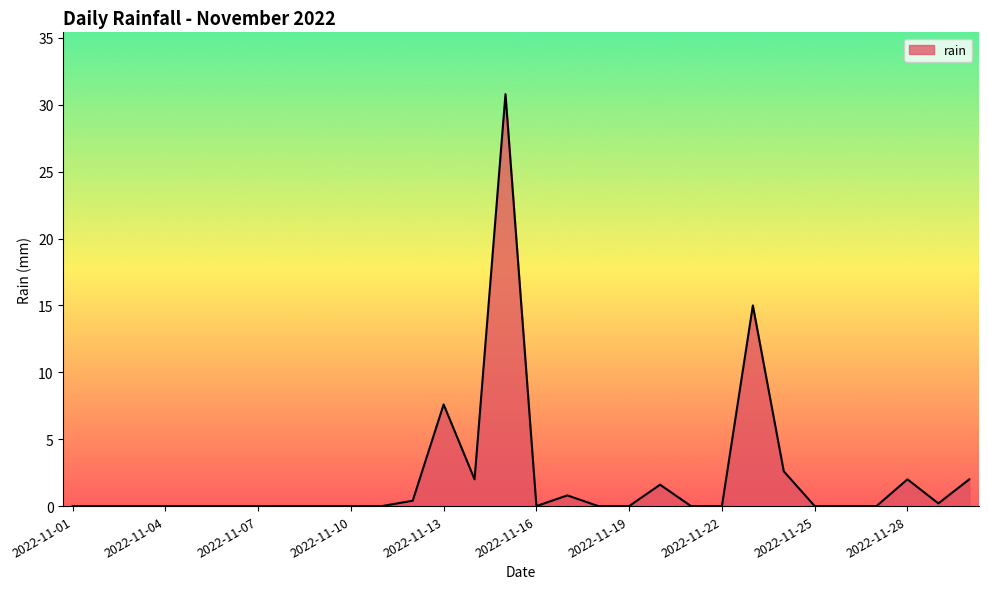

What is the difference between the maximum and minimum values?

30.8